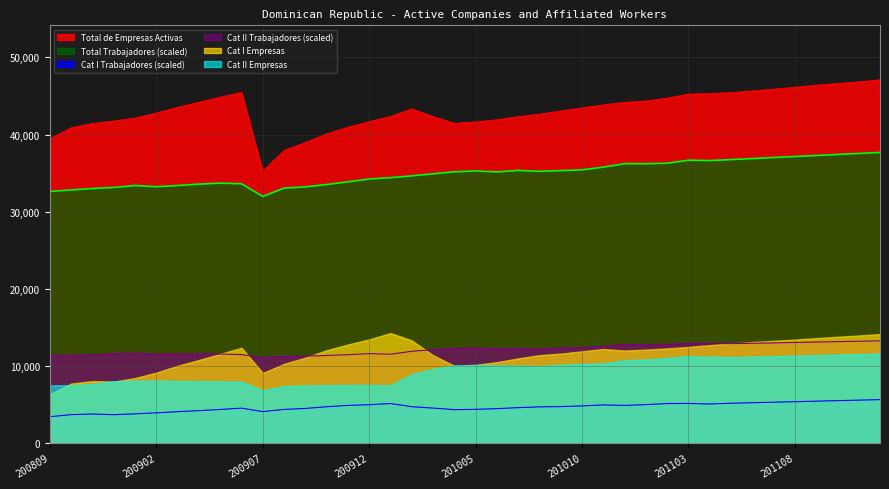

Read the Cat I Trabajadores value at 201108.

5357.0